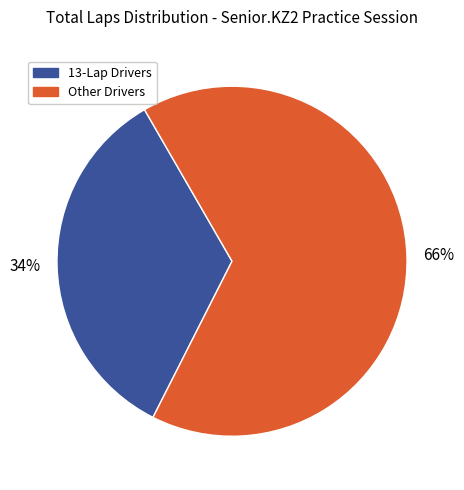

To the nearest percent, what is the difference between the largest and smallest slice percentages?

32%